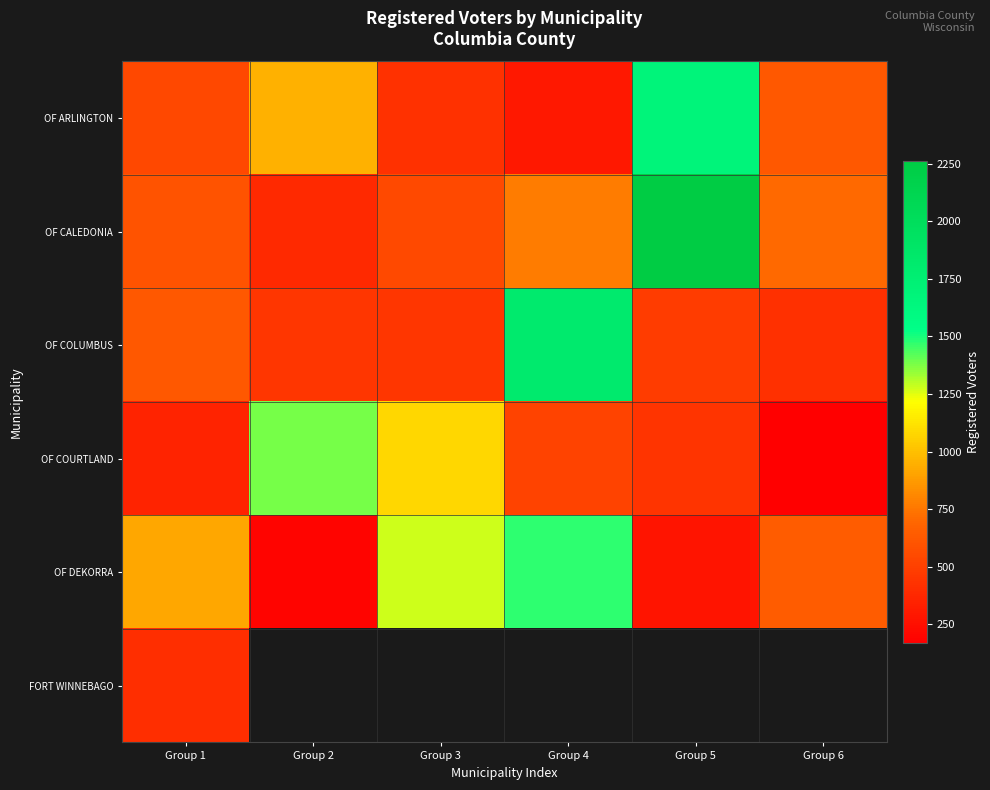

What is the approximate value of OF COURTLAND at Group 5?

437.0